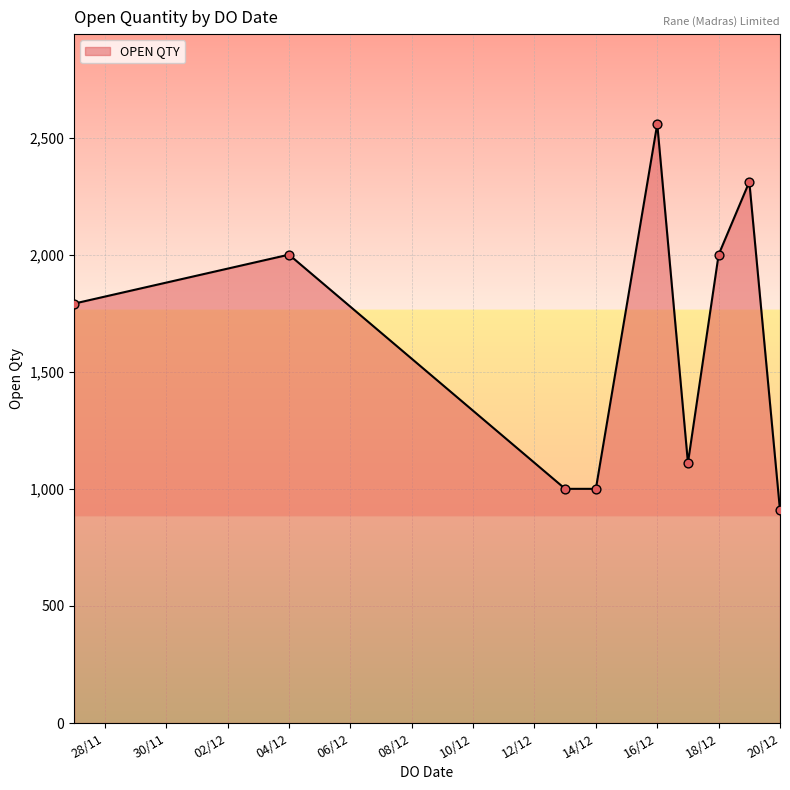

What is the difference between the maximum and minimum values?

1650